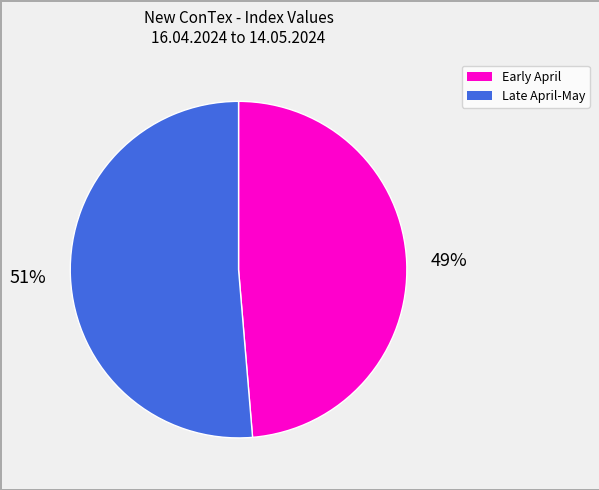

To the nearest percent, what is the average slice percentage?

50%